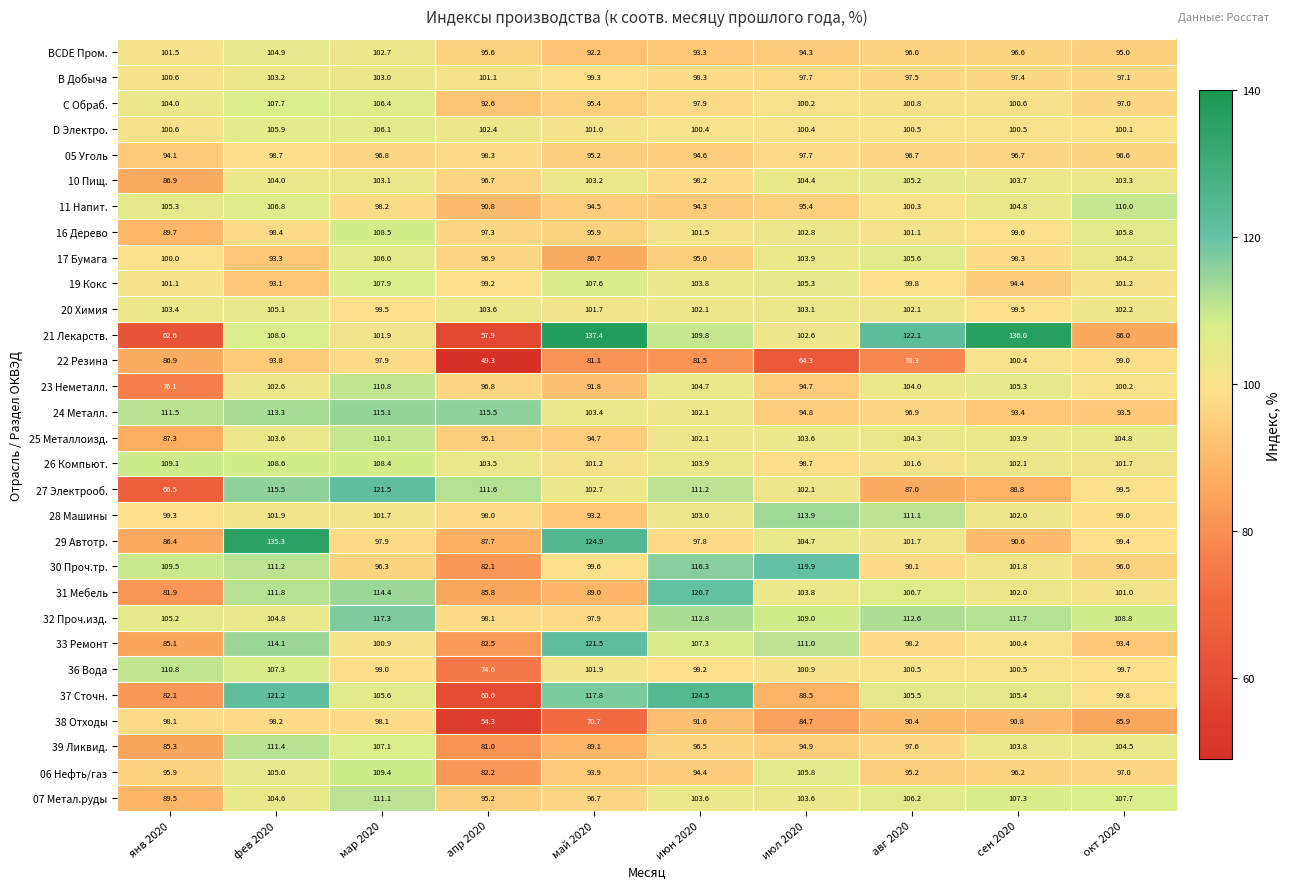

At how many categories does at least one series exceed 53?

10